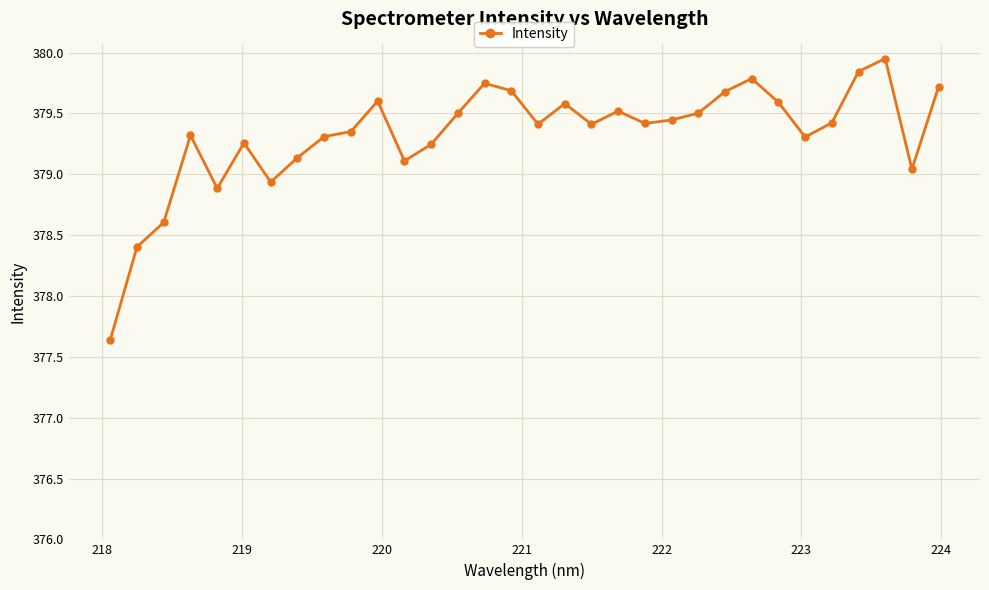

What is the sum of all values?

12138.4